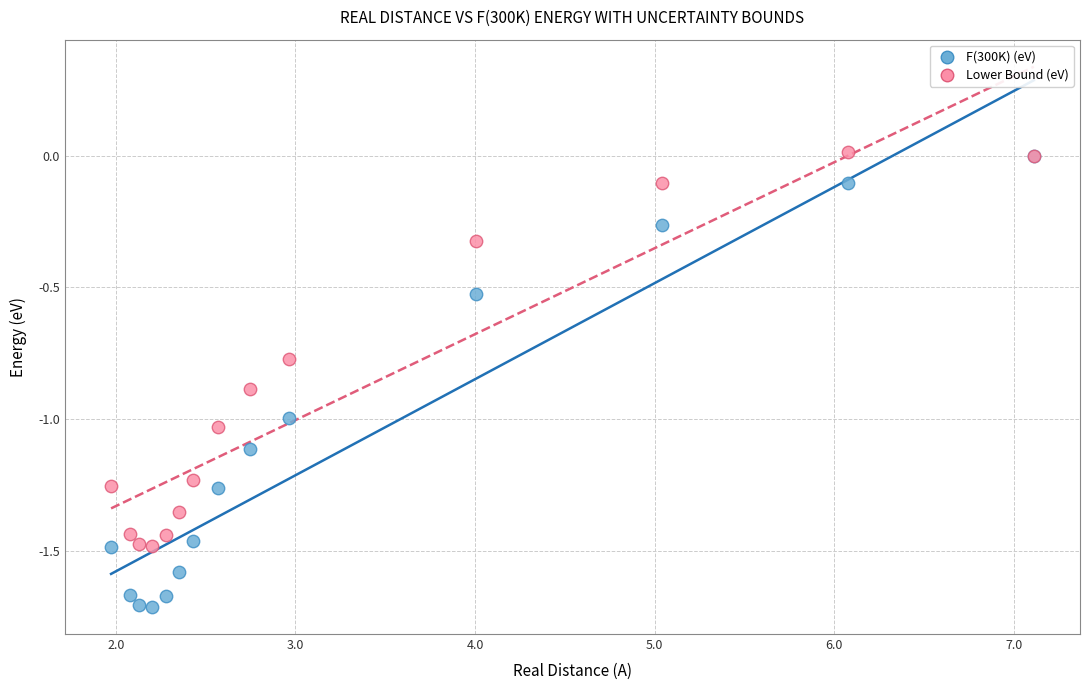

Which series contains the lowest Y value?

F(300K) (eV)